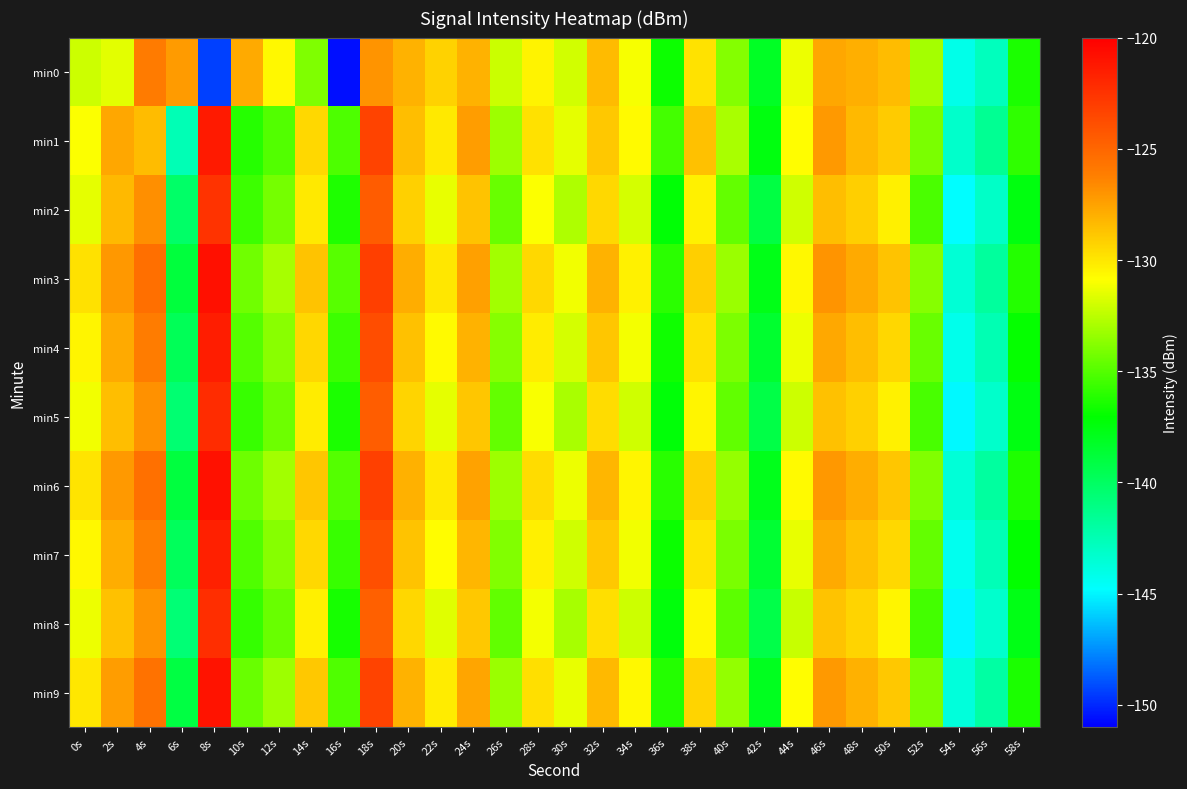

What is the total value across all series at 16s?

-1371.2